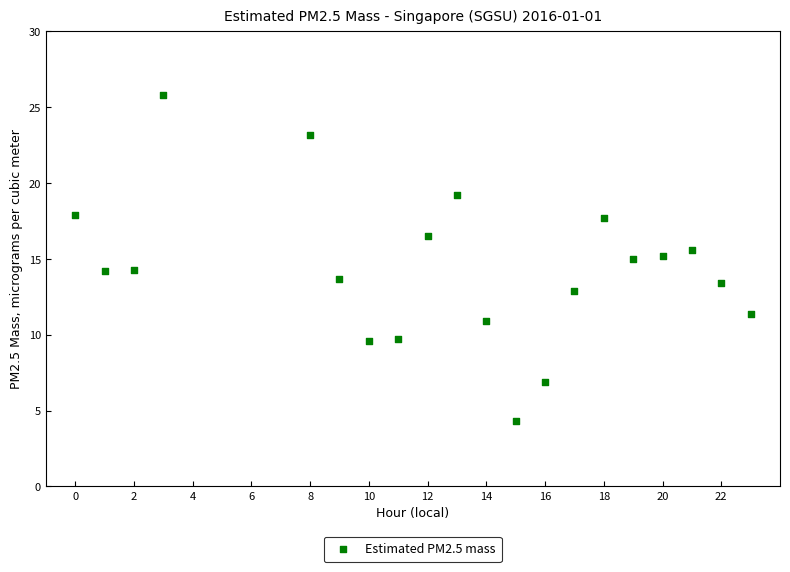

What is the range of X values (max minus min)?

23.0